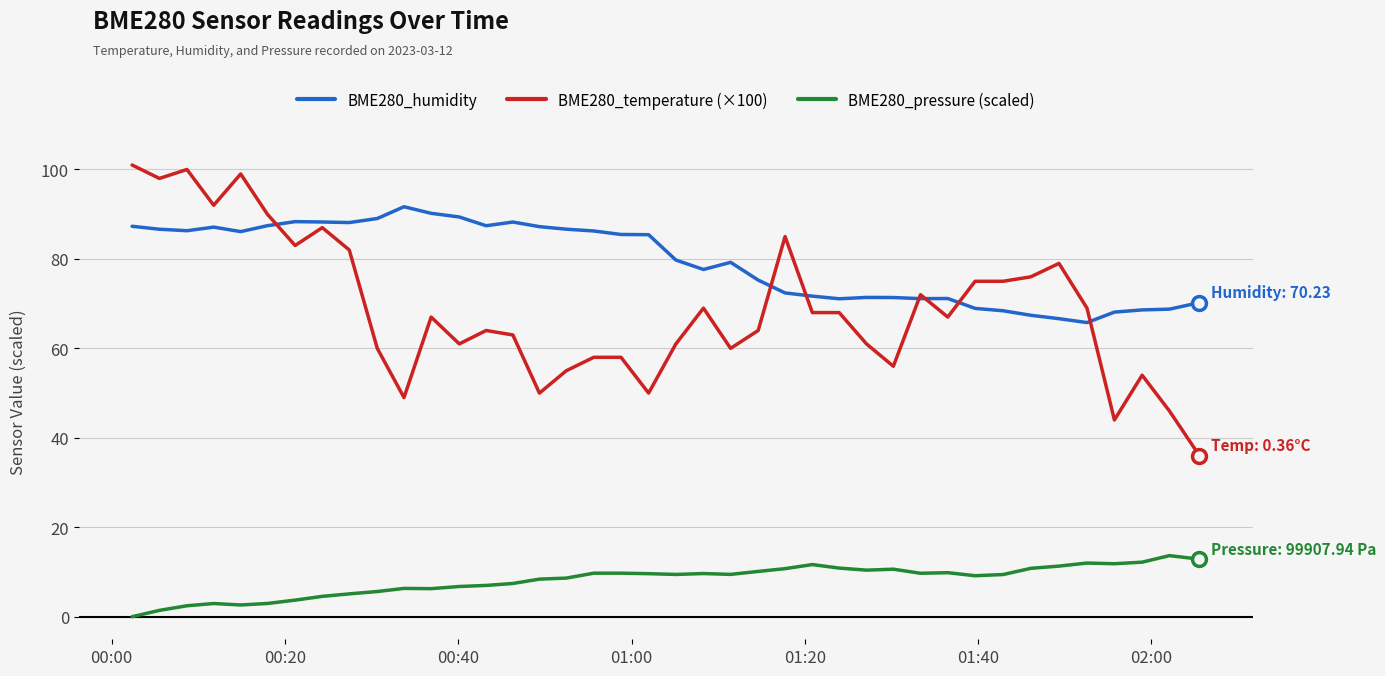

Which series has the largest range (max minus min)?

BME280_temperature (×100)